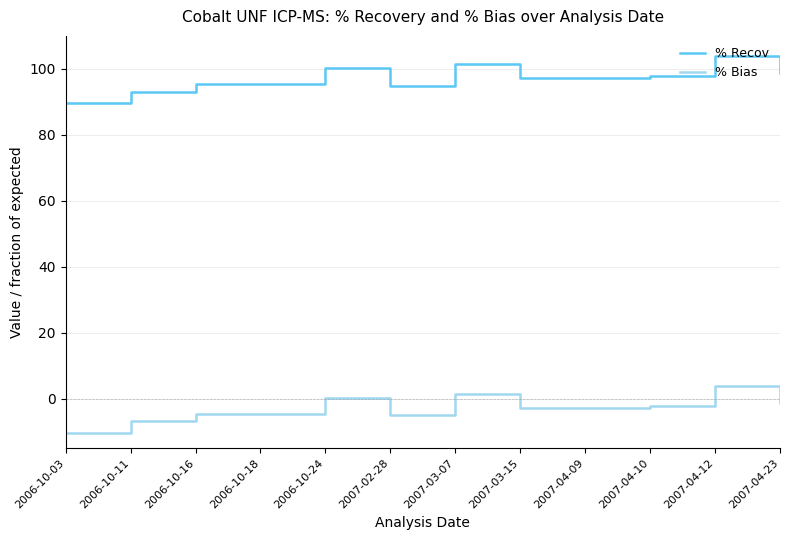

What position from the right is 2006-10-18?

9